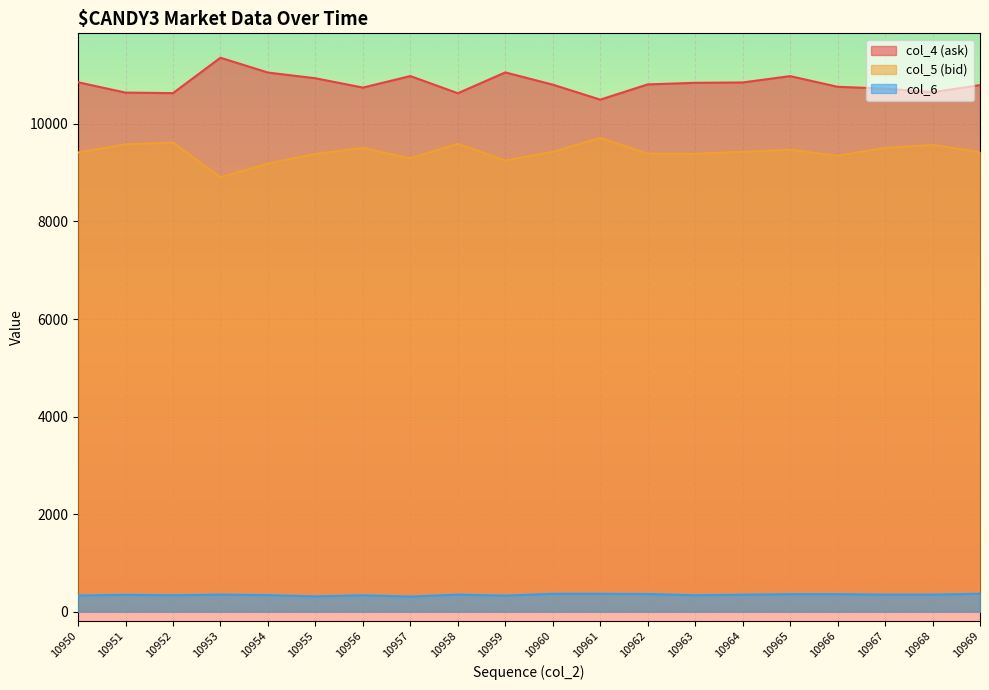

What is the difference between the highest and lowest values at 10969?

10427